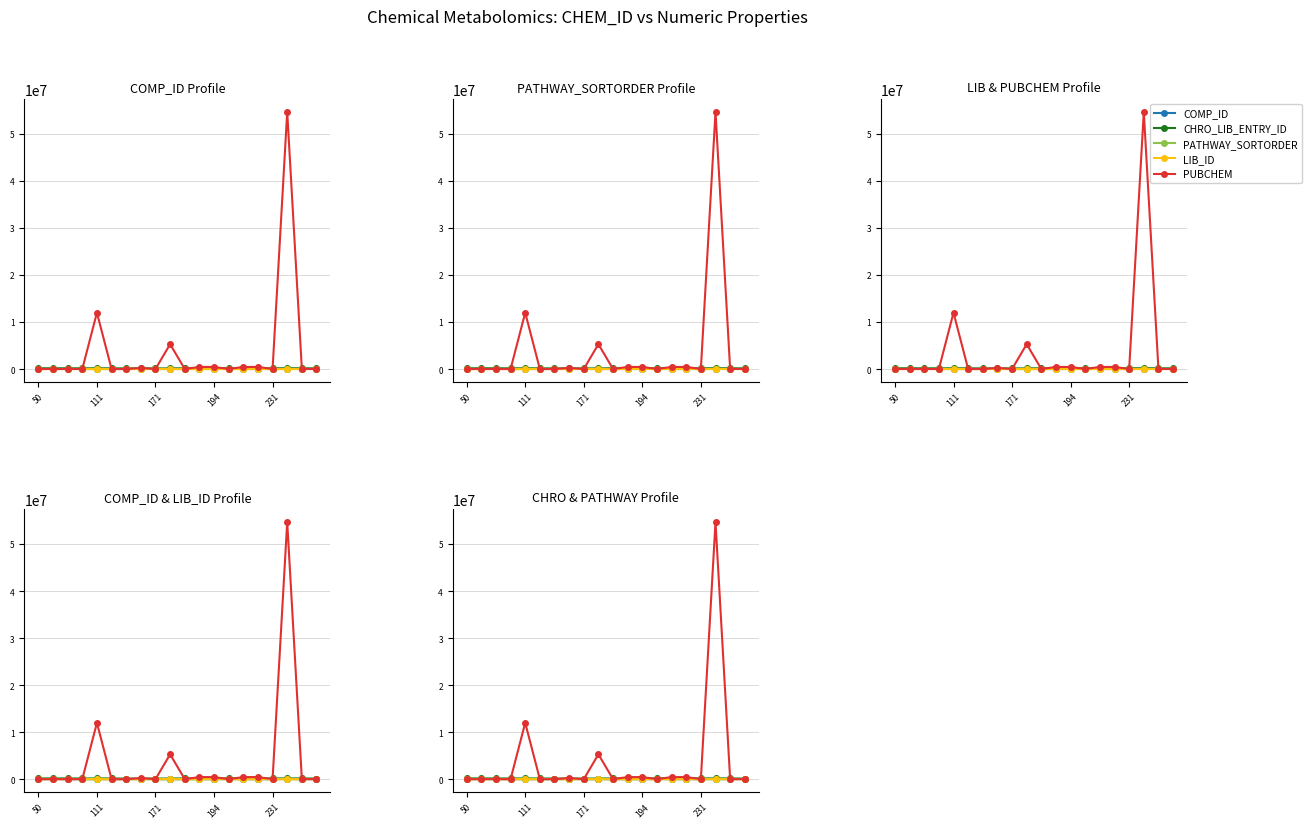

Between 111 and 194, which is larger?

194